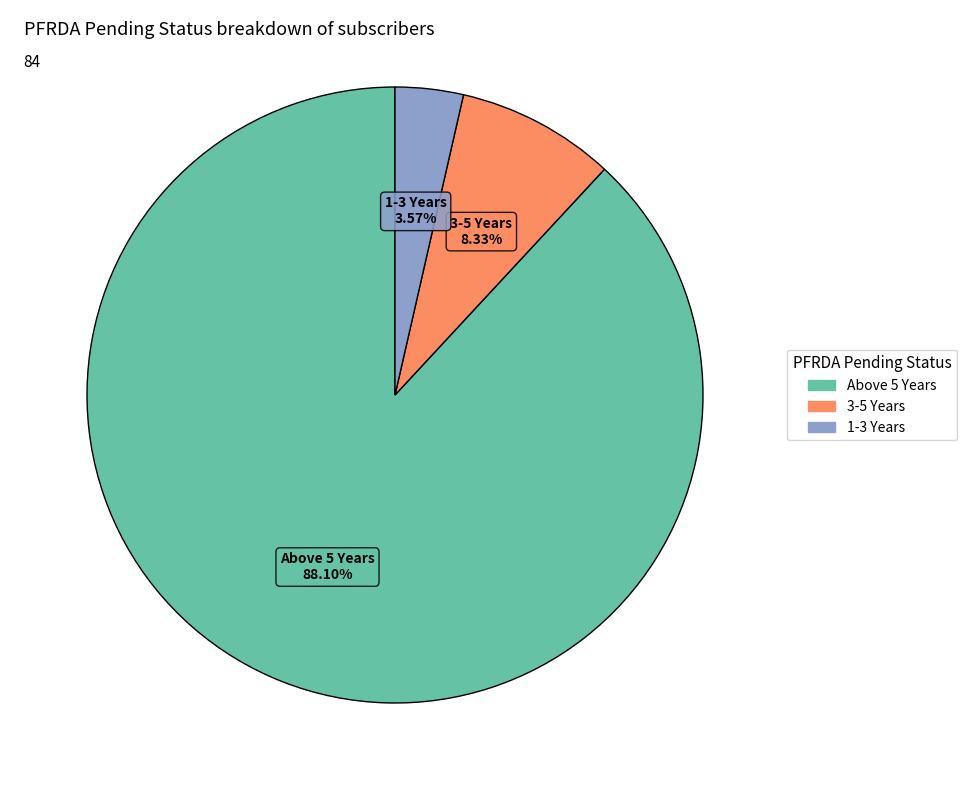

How many segments does this pie chart have?

3